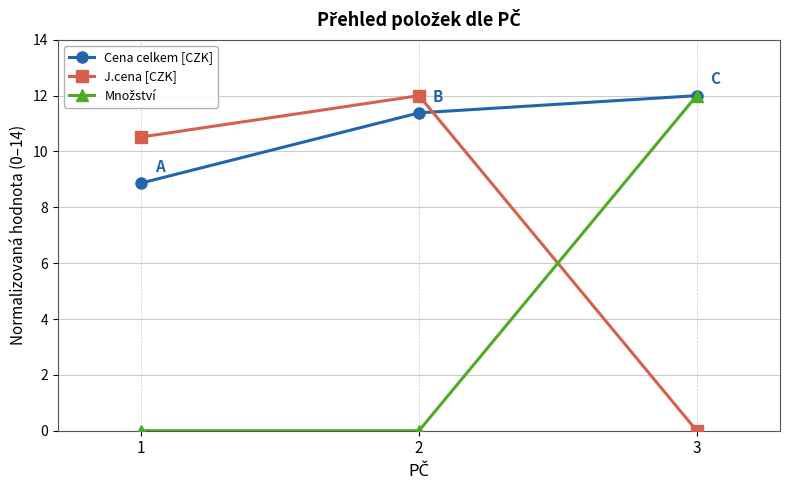

What is the spread (max minus min) of values at 1?

10.5